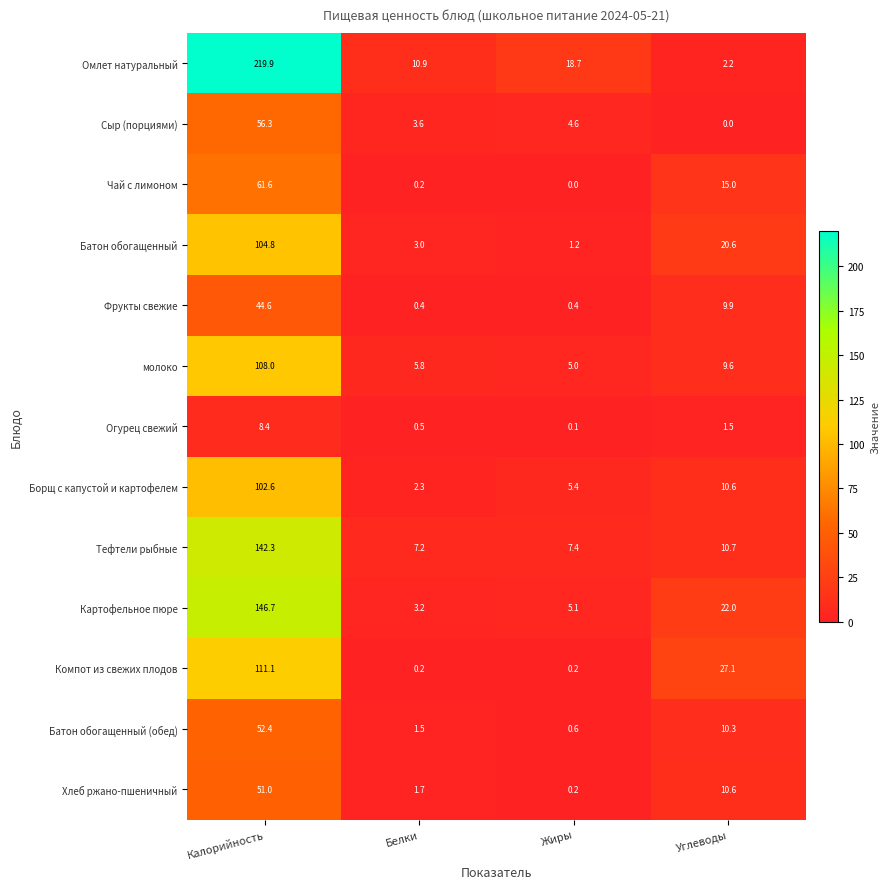

List the labels in order of Сыр (порциями) value, smallest first.

Углеводы, Белки, Жиры, Калорийность